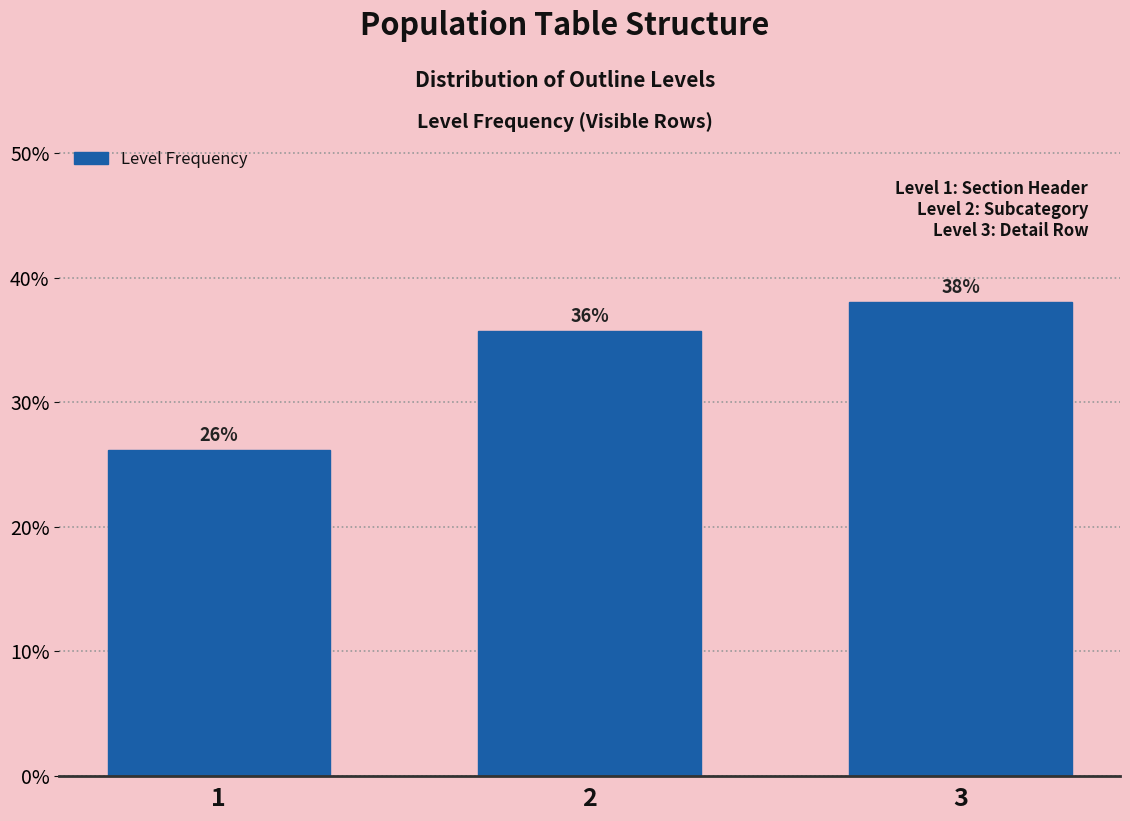

Does the chart contain any negative values?

No